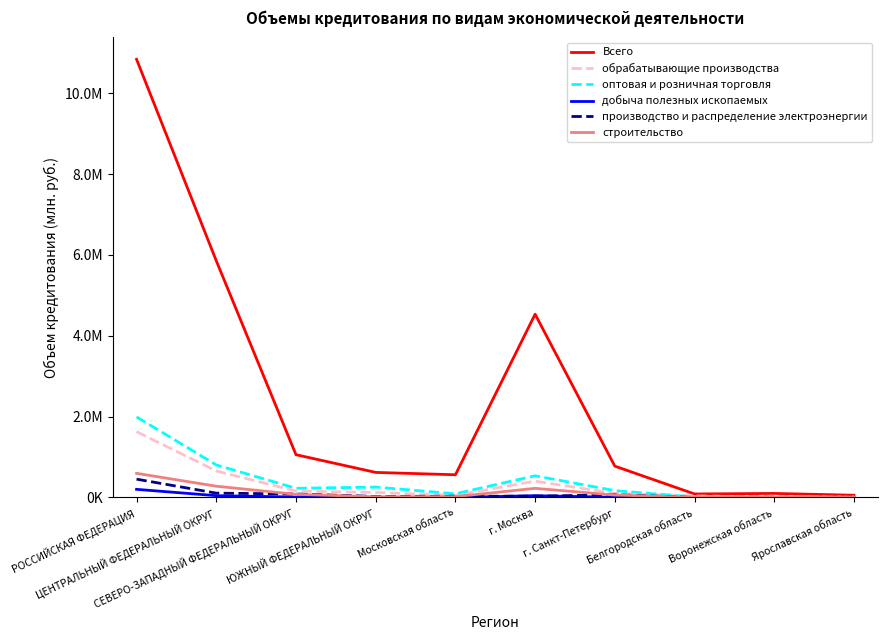

Between г. Москва and Ярославская область, which series saw the biggest shift?

Всего